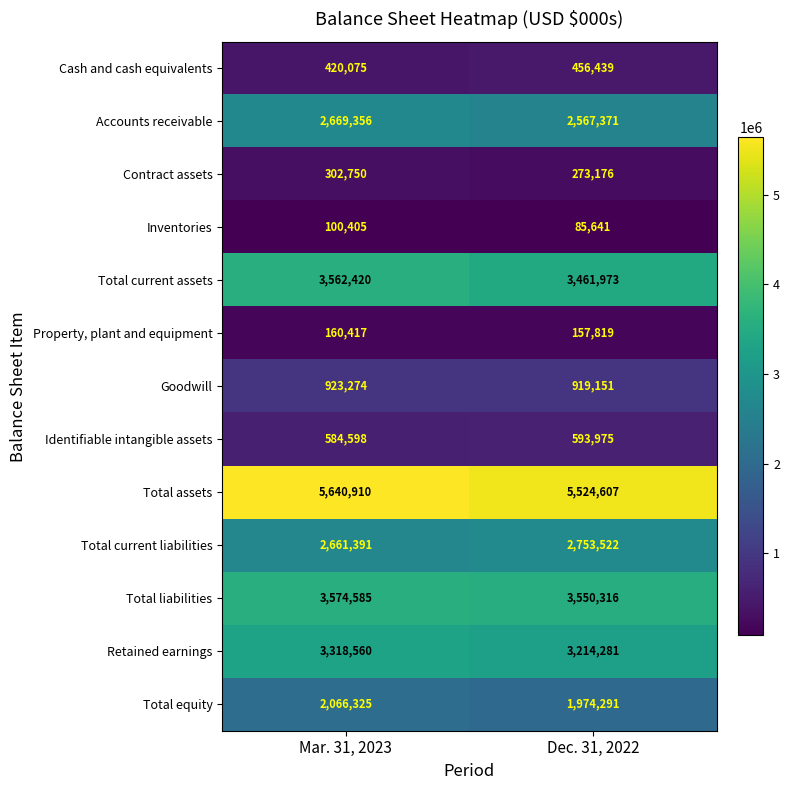

Reading right to left, what are all the values shown in this chart?

Cash and cash equivalents: Dec. 31, 2022=456439	Mar. 31, 2023=420075
Accounts receivable: Dec. 31, 2022=2567371	Mar. 31, 2023=2669356
Contract assets: Dec. 31, 2022=273176	Mar. 31, 2023=302750
Inventories: Dec. 31, 2022=85641	Mar. 31, 2023=100405
Total current assets: Dec. 31, 2022=3461973	Mar. 31, 2023=3562420
Property, plant and equipment: Dec. 31, 2022=157819	Mar. 31, 2023=160417
Goodwill: Dec. 31, 2022=919151	Mar. 31, 2023=923274
Identifiable intangible assets: Dec. 31, 2022=593975	Mar. 31, 2023=584598
Total assets: Dec. 31, 2022=5524607	Mar. 31, 2023=5640910
Total current liabilities: Dec. 31, 2022=2753522	Mar. 31, 2023=2661391
Total liabilities: Dec. 31, 2022=3550316	Mar. 31, 2023=3574585
Retained earnings: Dec. 31, 2022=3214281	Mar. 31, 2023=3318560
Total equity: Dec. 31, 2022=1974291	Mar. 31, 2023=2066325